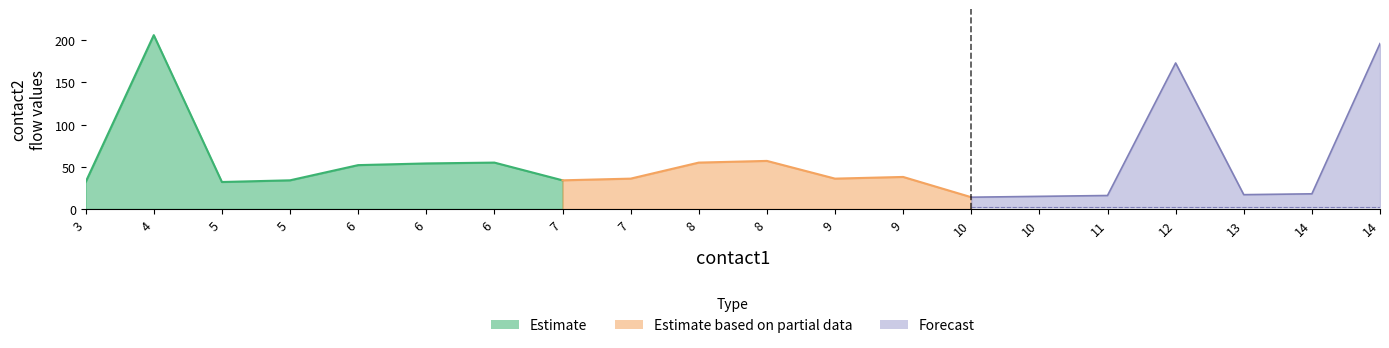

True or false: flow1 has a value of 1 at 13.

False